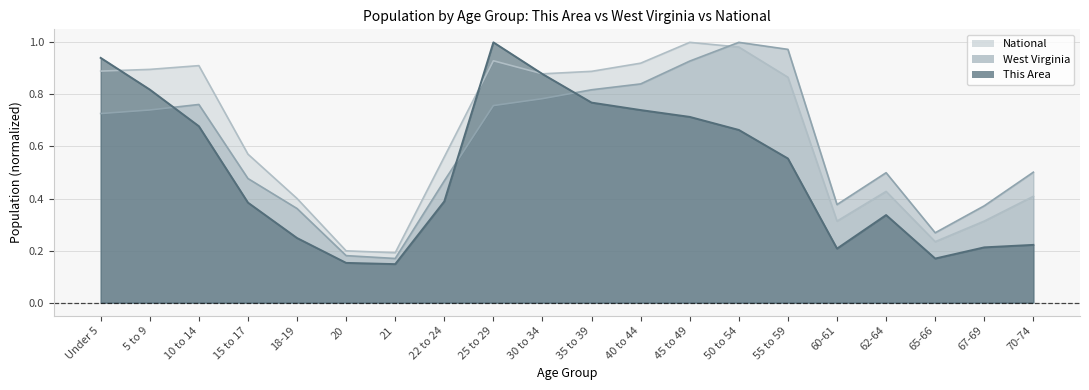

Which category has the highest value across all series?

25 to 29